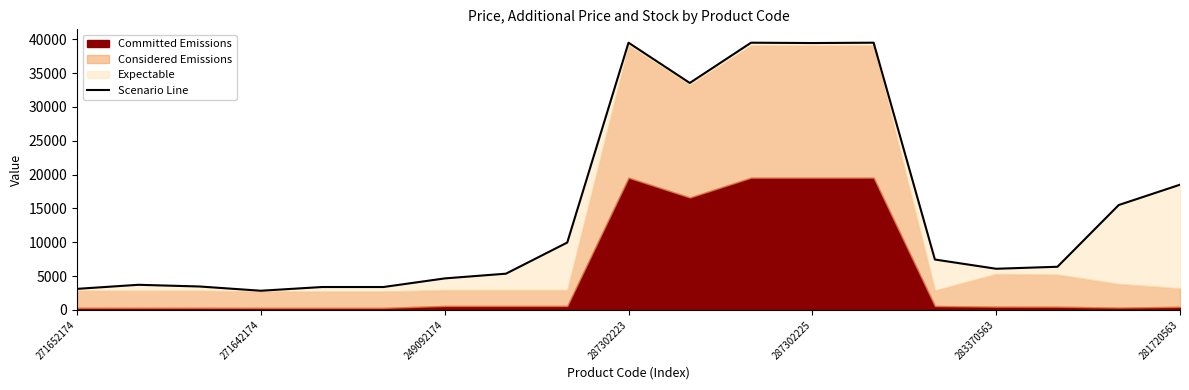

Approximately how many times larger is the value at 16 compared to 13?

0.2